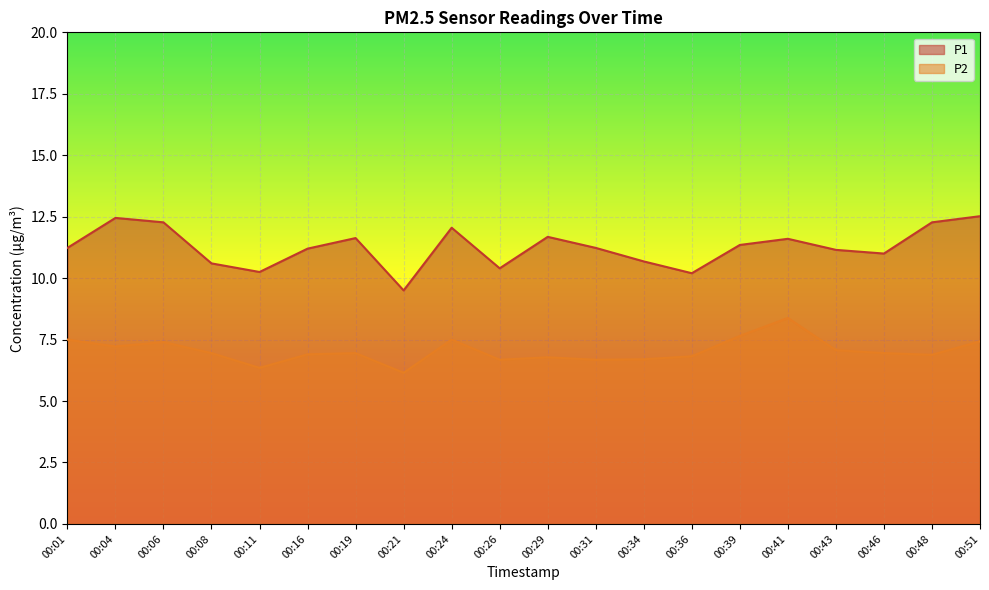

Which series has the widest spread of values?

P1